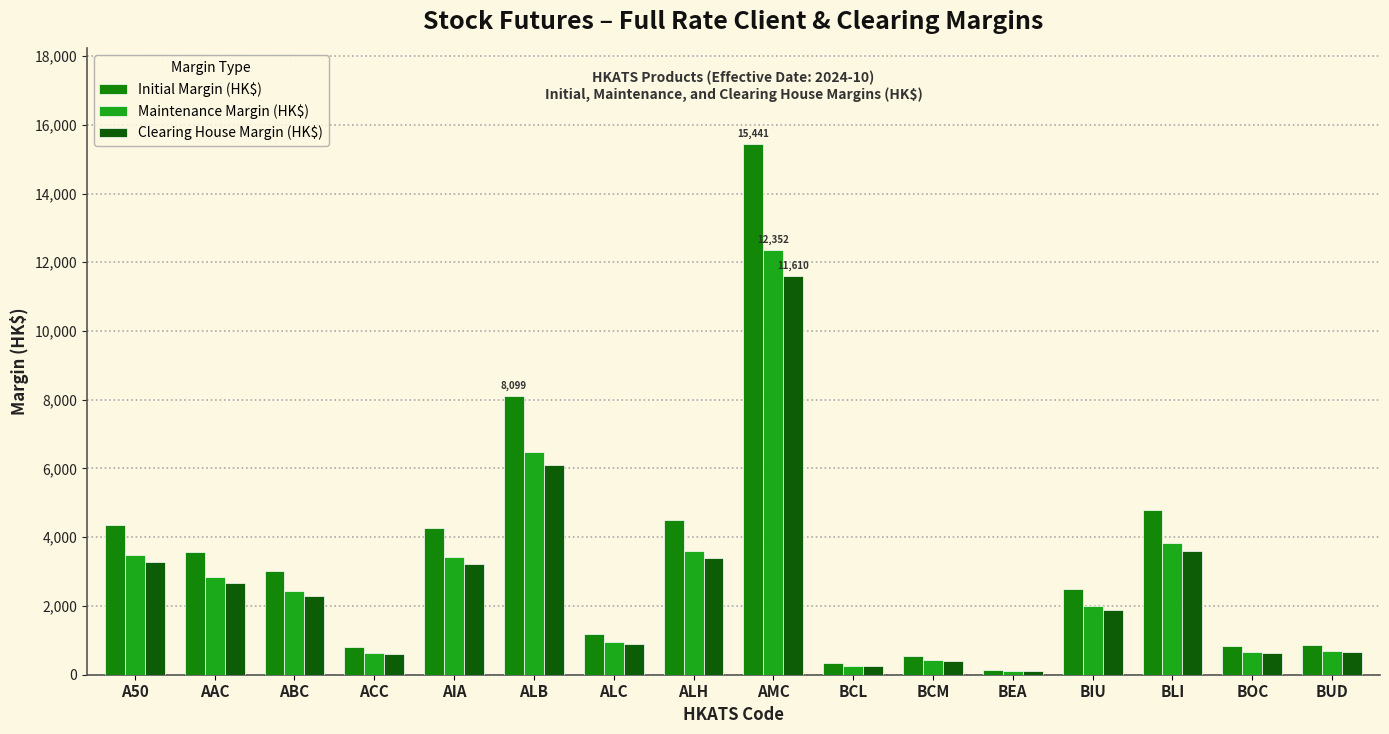

How many data points in Clearing House Margin (HK$) are less than 2280?

8